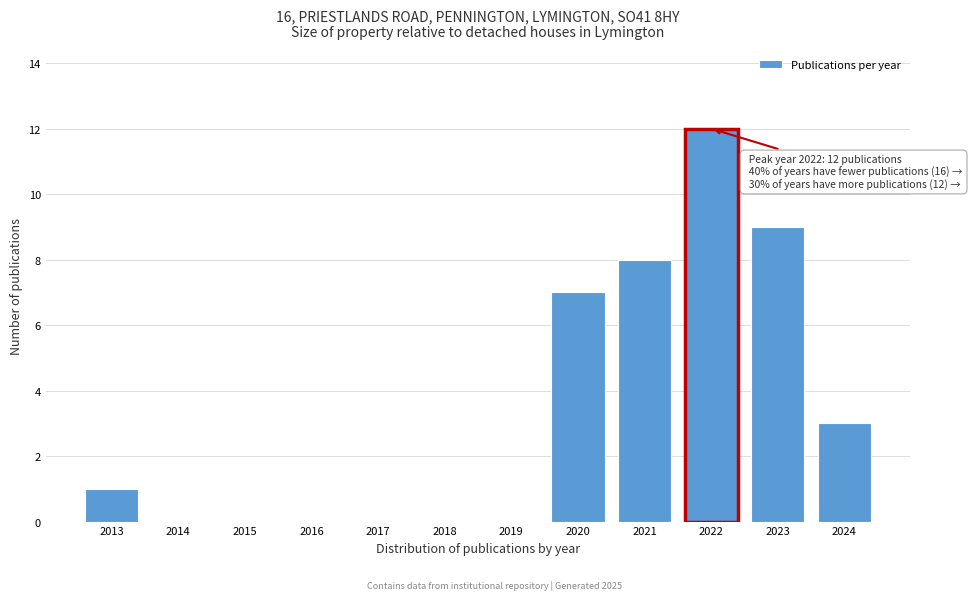

Reading left to right, list all the values displayed in this chart.

2013=1	2014=0	2015=0	2016=0	2017=0	2018=0	2019=0	2020=7	2021=8	2022=12	2023=9	2024=3